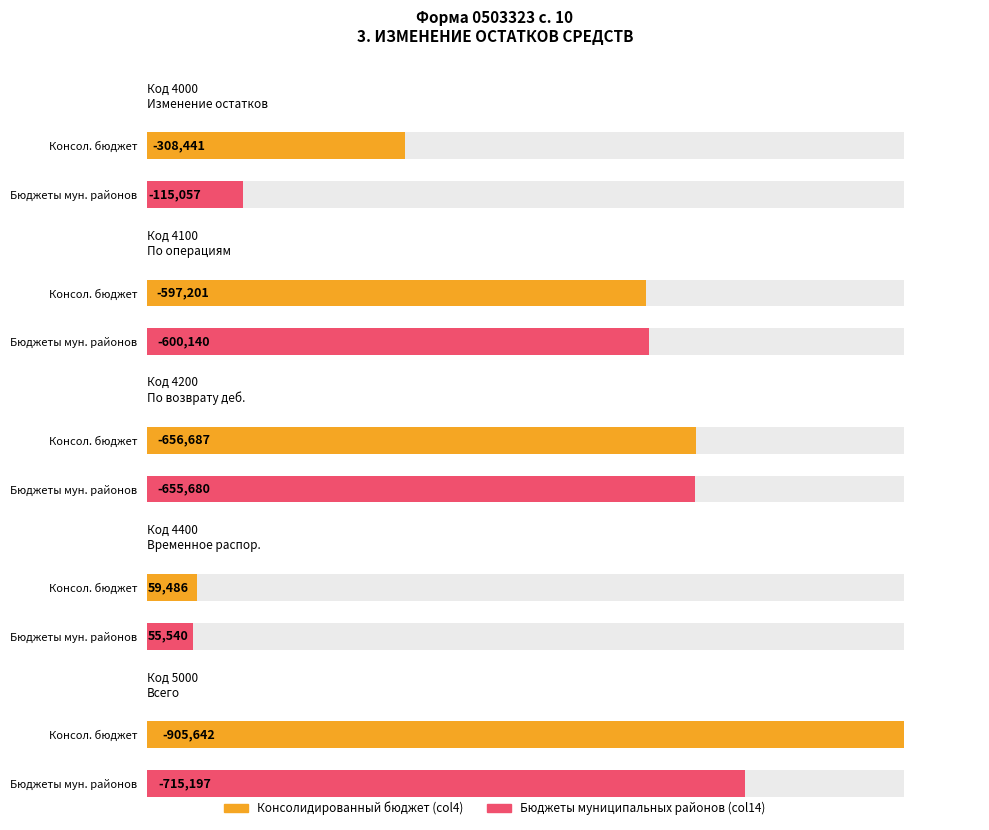

At which label is Maximum utilization closest to -423078?

4000